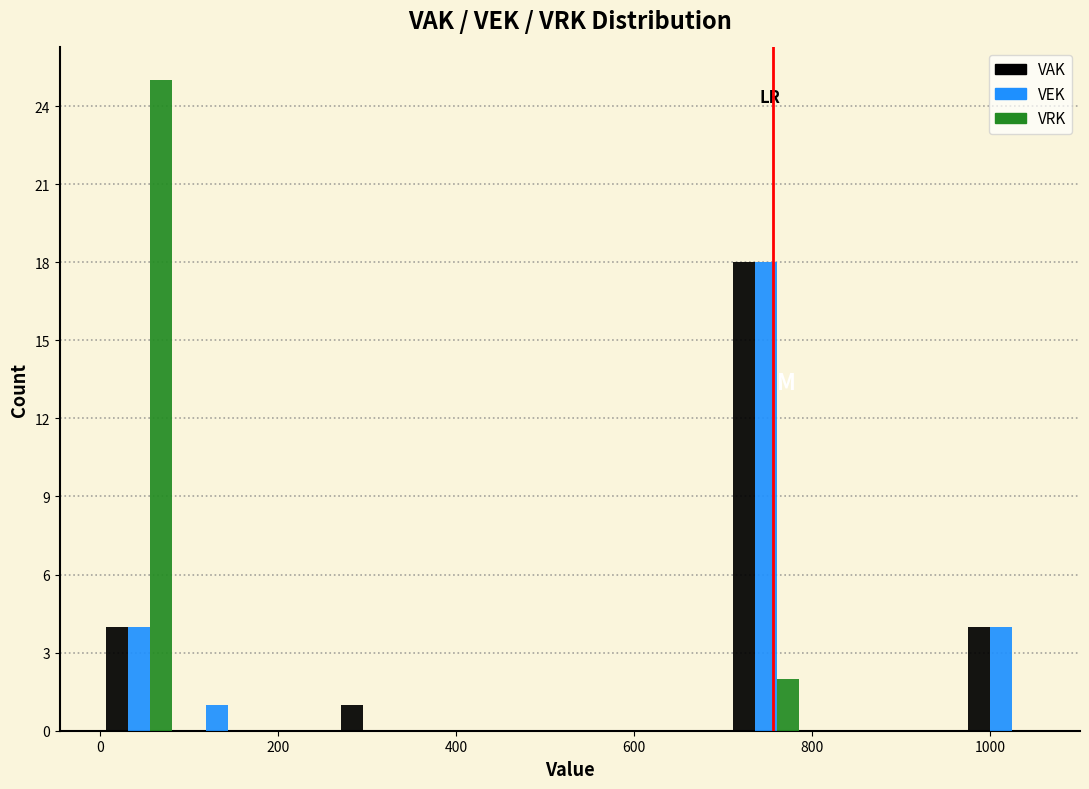

Reading left to right, transcribe this chart: for each range on the x-axis, give the height of each series' bar. Neither the bar edges nor the heights are printed on the chart, so give them approximately, as read against the axes.

0 to 88: VAK=4	VEK=4	VRK=25
88 to 176: VAK=0	VEK=1	VRK=0
176 to 264: VAK=0	VEK=0	VRK=0
264 to 352: VAK=1	VEK=0	VRK=0
352 to 440: VAK=0	VEK=0	VRK=0
440 to 528: VAK=0	VEK=0	VRK=0
528 to 616: VAK=0	VEK=0	VRK=0
616 to 704: VAK=0	VEK=0	VRK=0
704 to 792: VAK=18	VEK=18	VRK=2
792 to 880: VAK=0	VEK=0	VRK=0
880 to 968: VAK=0	VEK=0	VRK=0
968 to 1056: VAK=4	VEK=4	VRK=0